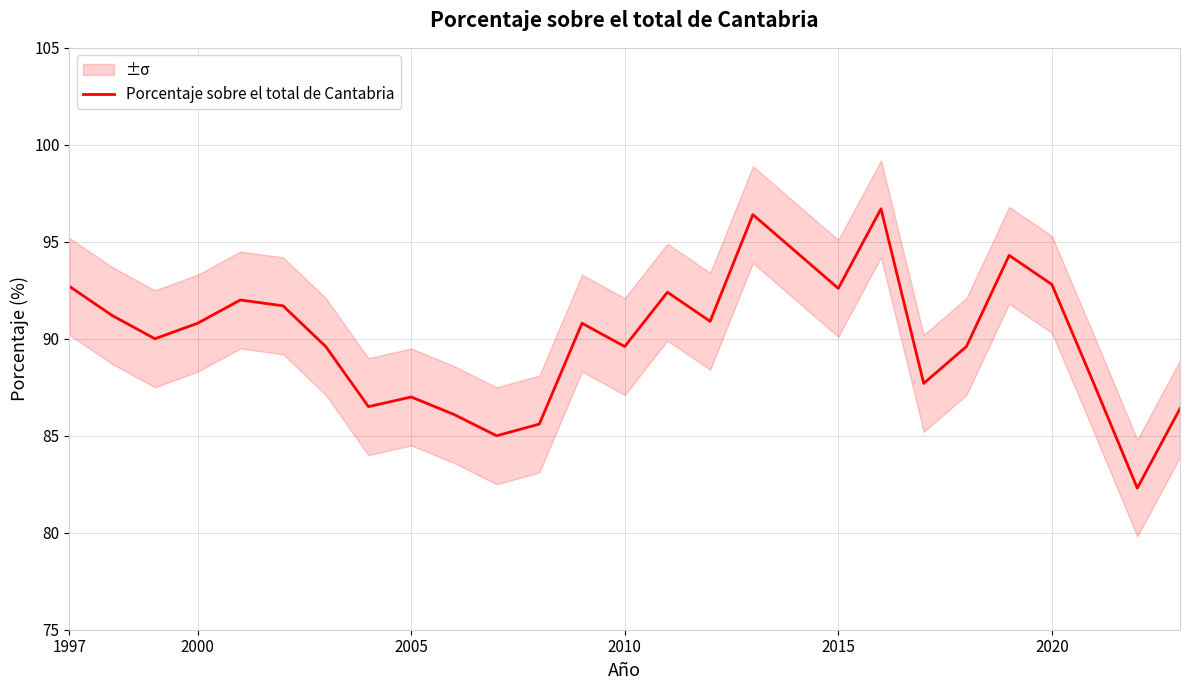

True or false: Porcentaje sobre el total de Cantabria has a value of 148.8 at 2015.

False